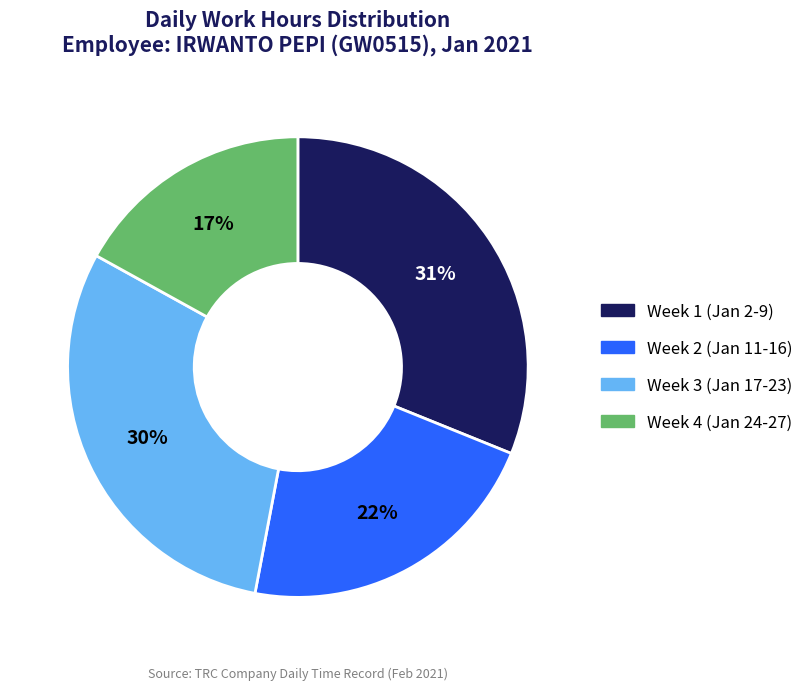

Is there any slice that represents more than half of the pie?

No